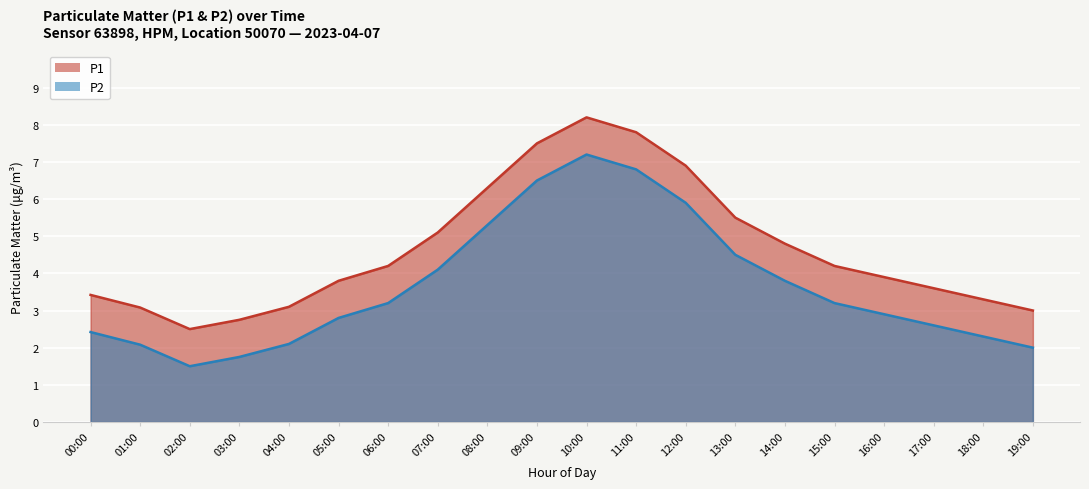

At which category does P2 reach its first local peak?

10:00